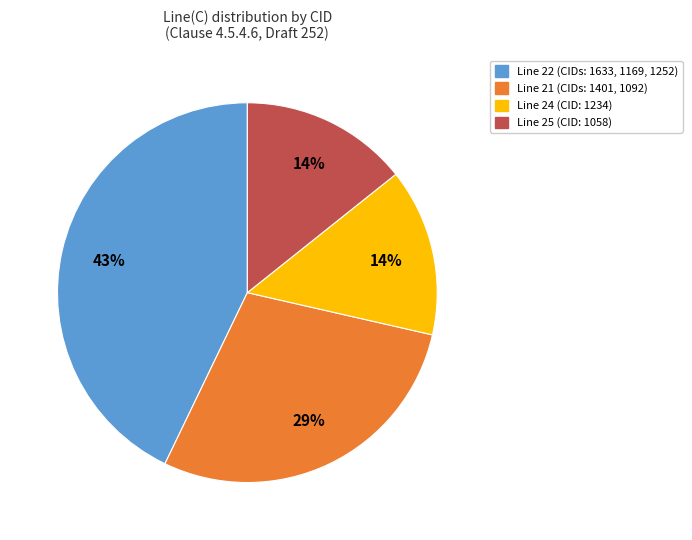

To the nearest percent, what is the difference between the largest and smallest slice percentages?

29%